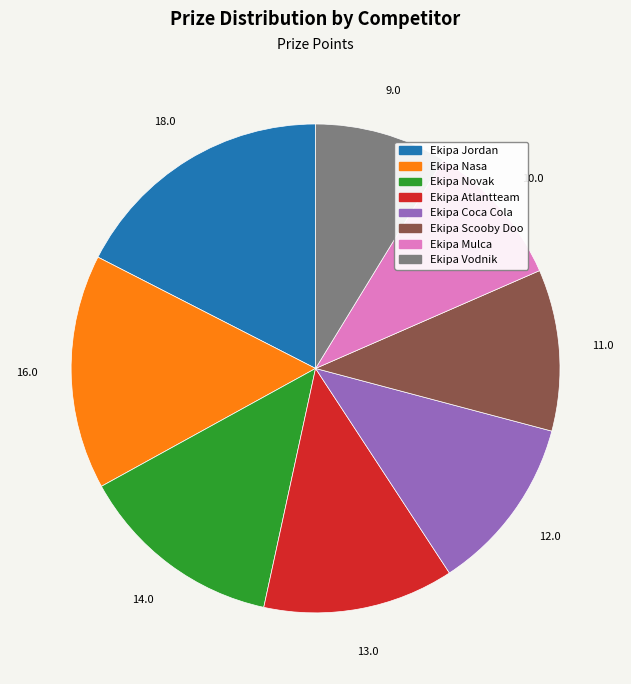

Is the sum of Ekipa Nasa and Ekipa Mulca greater than half?

No